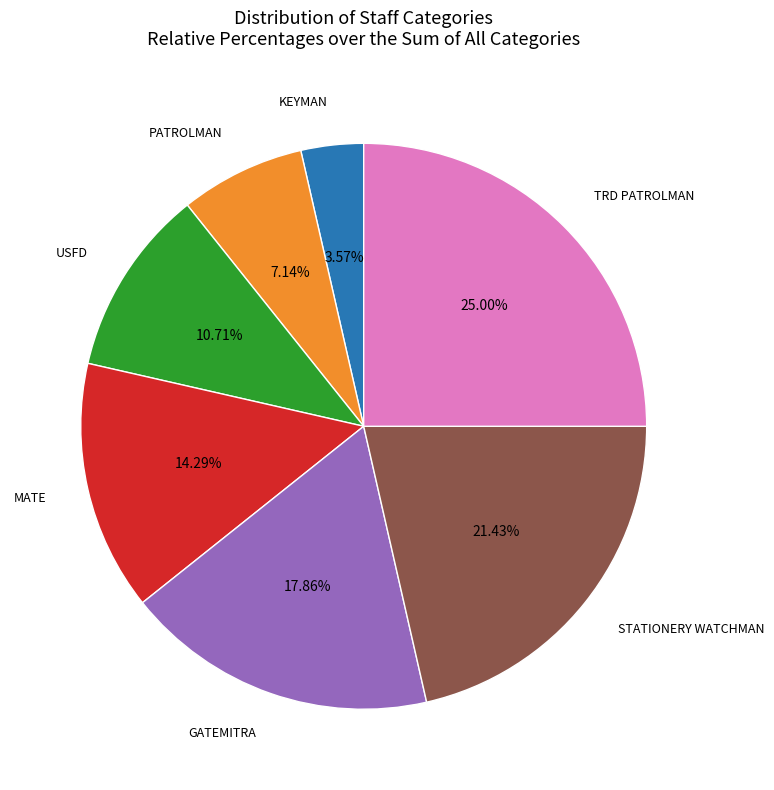

Is there any slice that represents more than half of the pie?

No